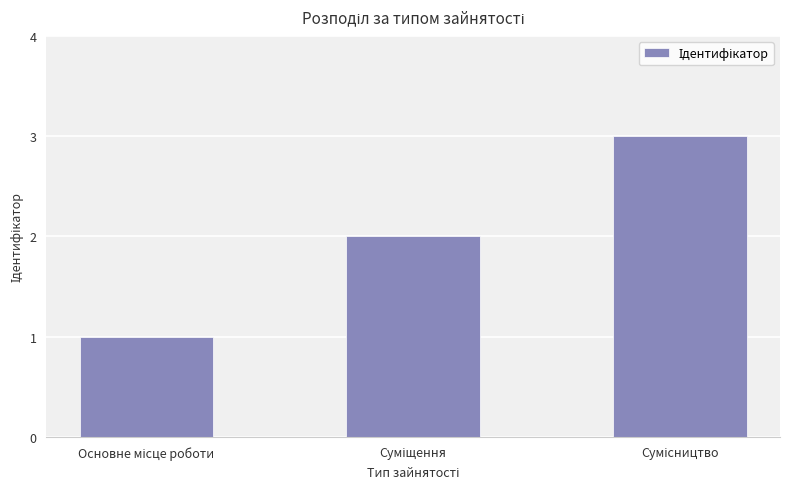

Are the bars grouped side by side (vs. stacked)?

No